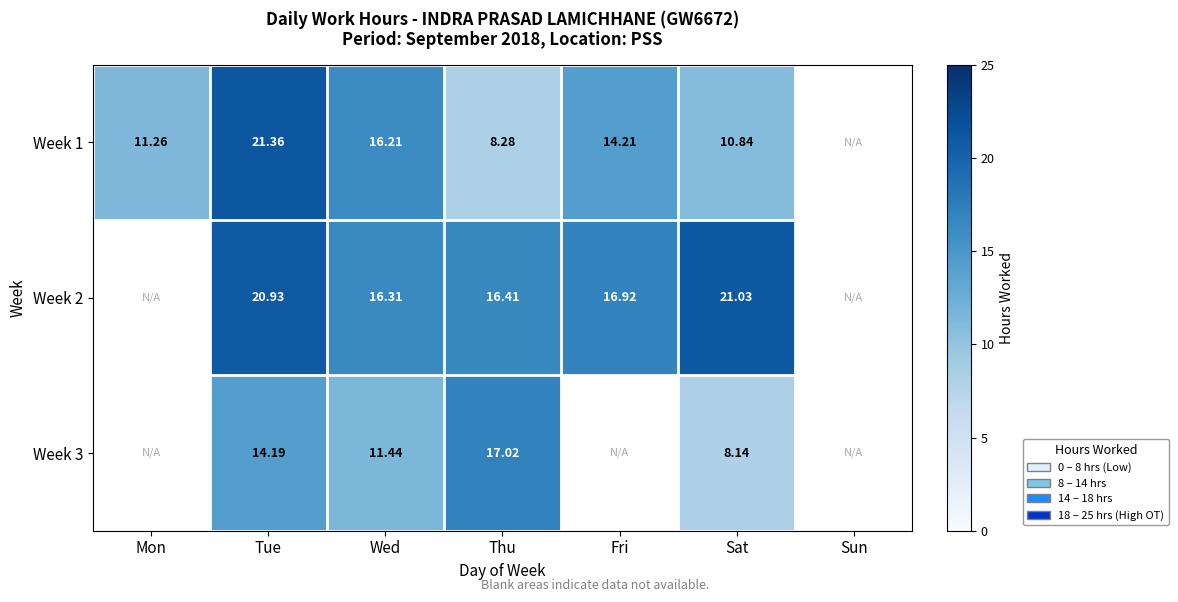

Is the value of Week 3 at Tue greater than the value of Week 1 at Thu?

Yes